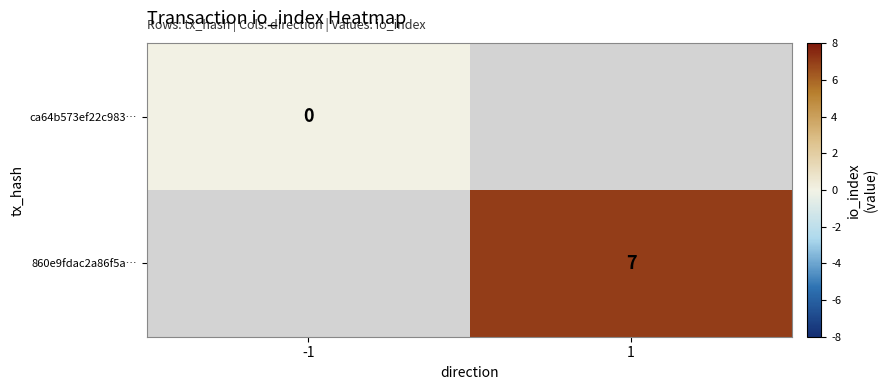

The value of 860e9fdac2a86f5a… at 1 is 7. True or false?

True